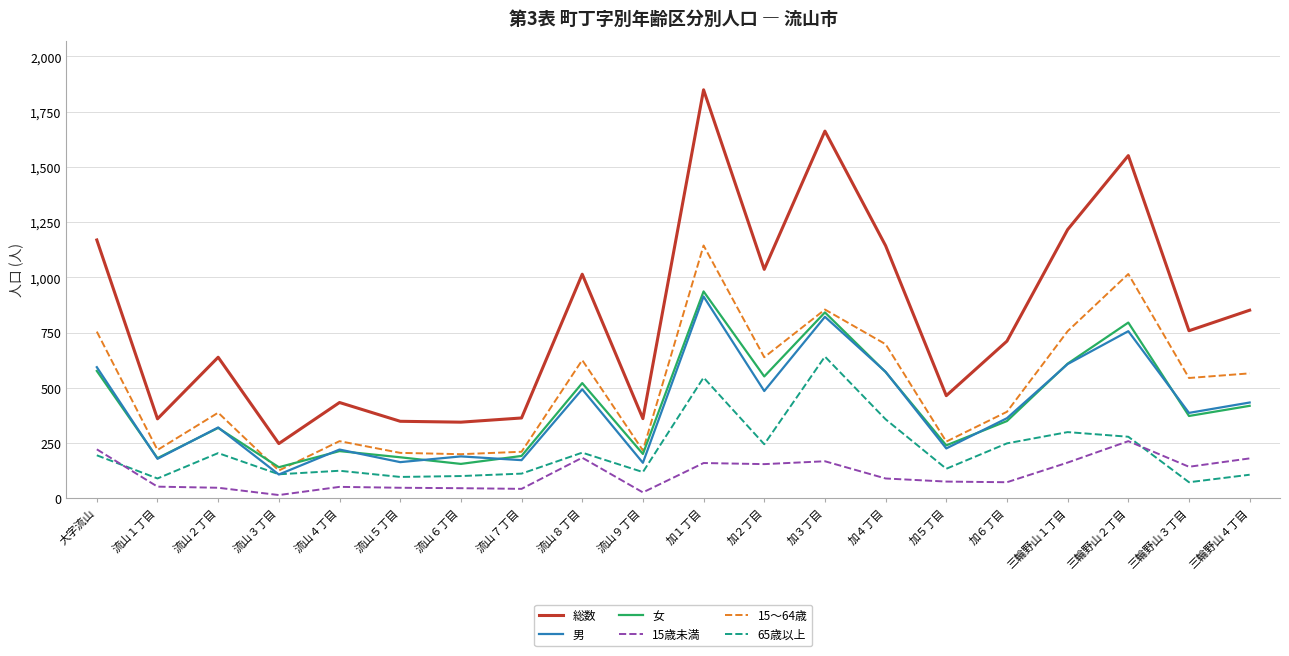

Which series changed the most between 流山２丁目 and 加２丁目?

総数